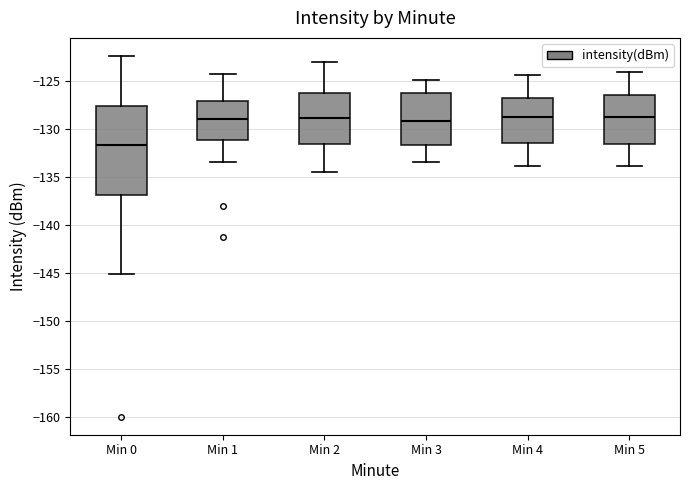

Reading left to right, read every box against the y-axis: the position of its median line, the range the box covers, and the ends of its whiskers. The values are not printed on the chart, so give them approximately, as read against the axis.

Min 0: median -131.5, box -137.0 to -127.5, whiskers -145.0 to -122.5
Min 1: median -129.0, box -131.0 to -127.0, whiskers -133.5 to -124.5
Min 2: median -129.0, box -131.5 to -126.5, whiskers -134.5 to -123.0
Min 3: median -129.0, box -131.5 to -126.5, whiskers -133.5 to -125.0
Min 4: median -129.0, box -131.5 to -126.5, whiskers -134.0 to -124.5
Min 5: median -129.0, box -131.5 to -126.5, whiskers -134.0 to -124.0